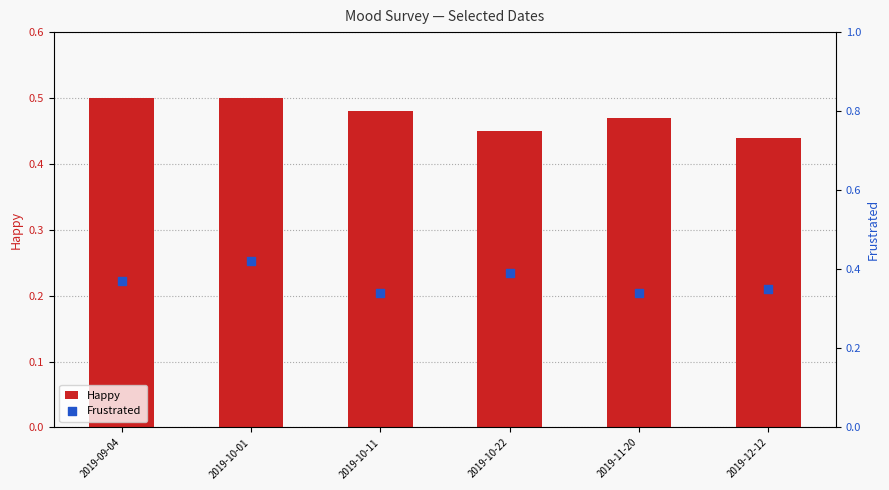

At which category is the sum across all series the highest?

2019-10-01